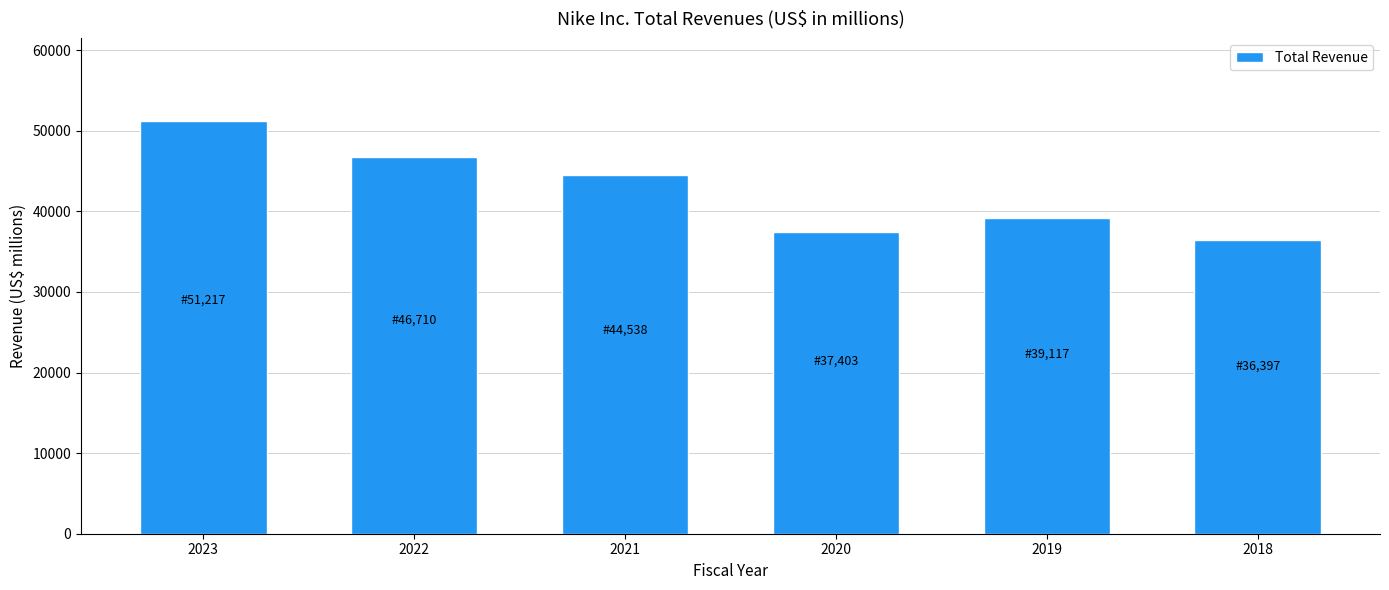

Reading left to right, what are all the values shown in this chart?

51217	46710	44538	37403	39117	36397